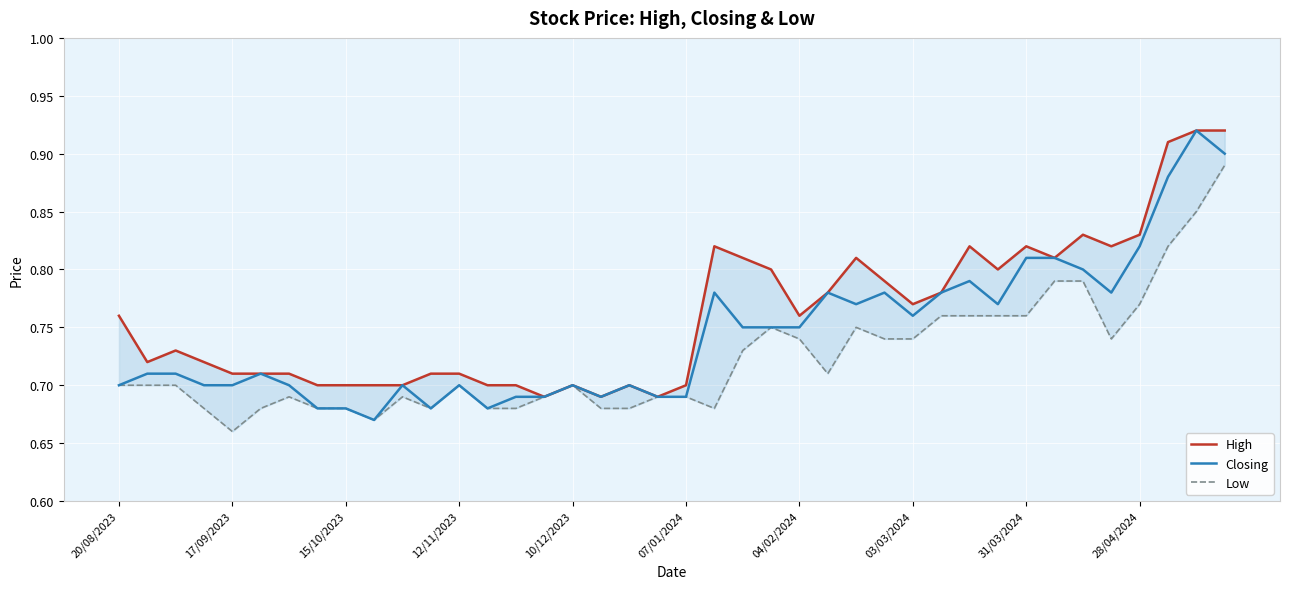

Is it true that Closing equals 0.8 at 33?

True